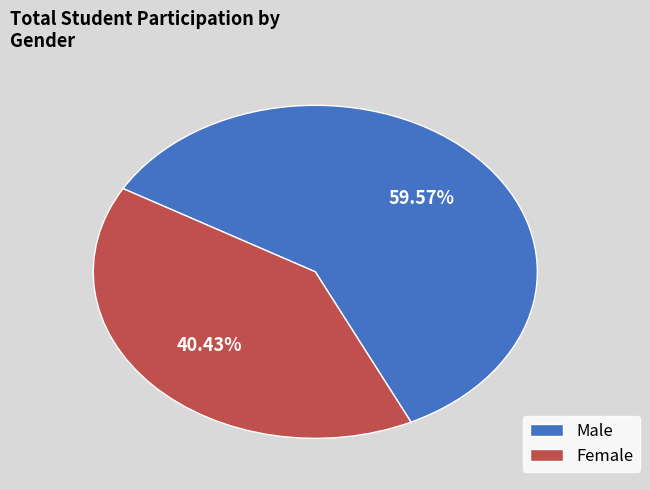

Is there a majority slice in this chart?

Yes